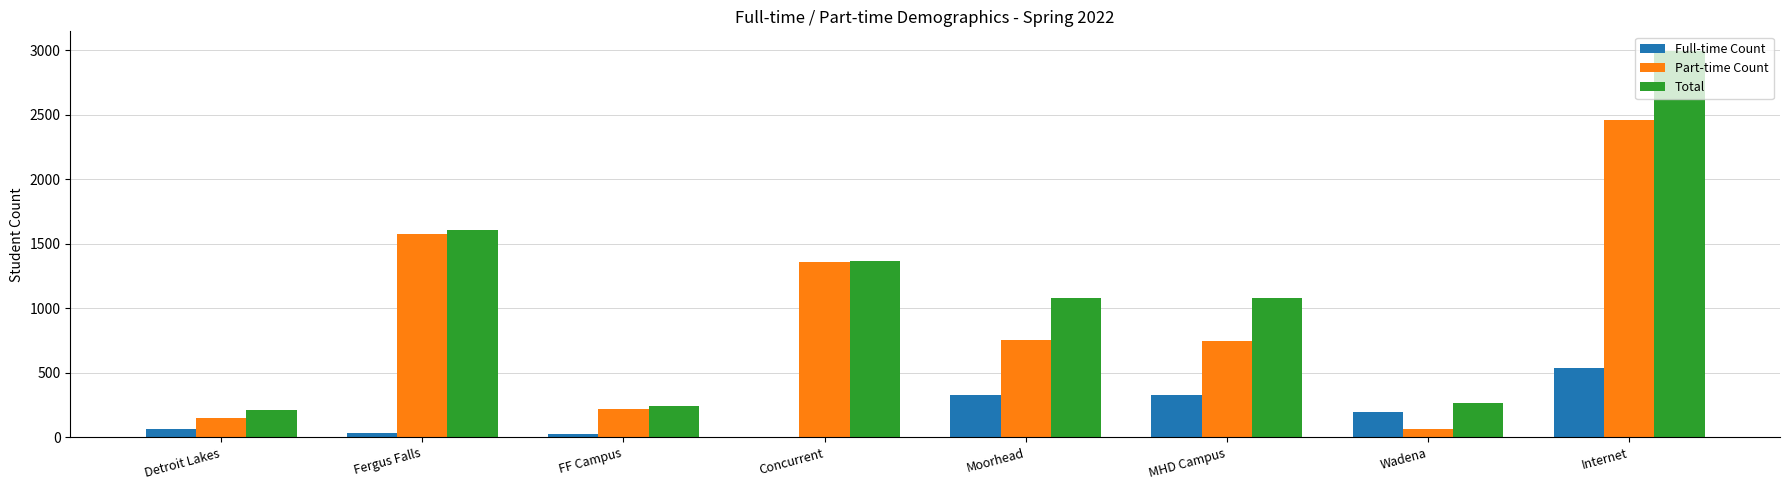

Does the chart contain stacked bars?

No